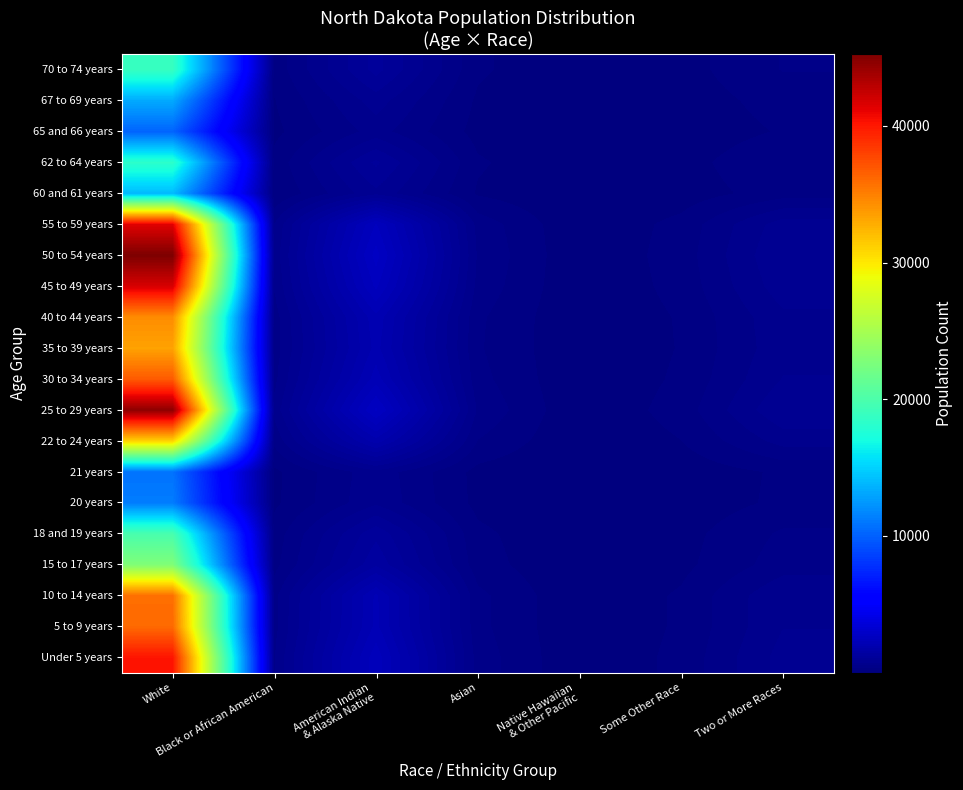

Which has a higher value, Asian or Native Hawaiian
& Other Pacific?

Asian